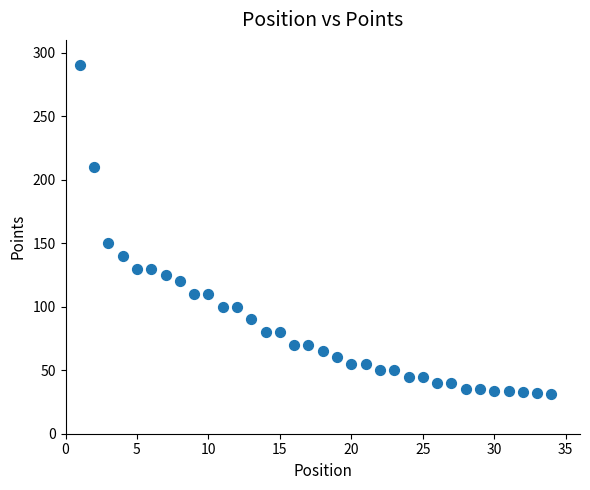

What Y value in the scatter plot is closest to 160?

150